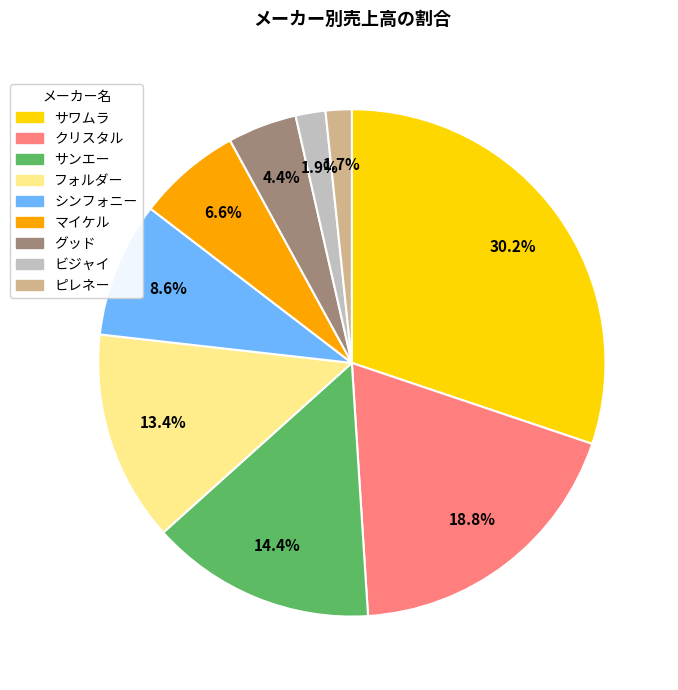

What percentage is NOT represented by フォルダー?

86.6%